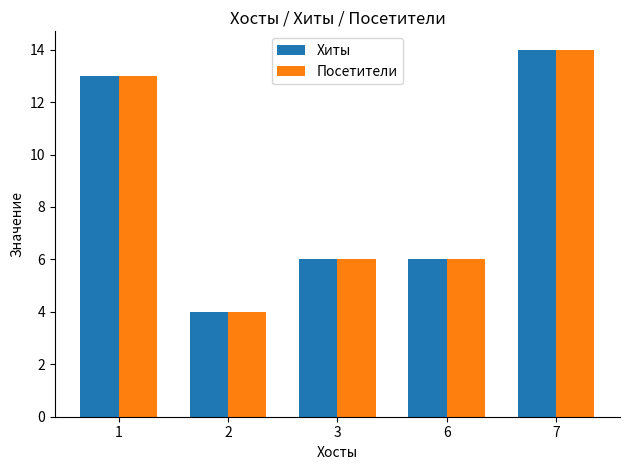

What is the sum of all Посетители values?

43